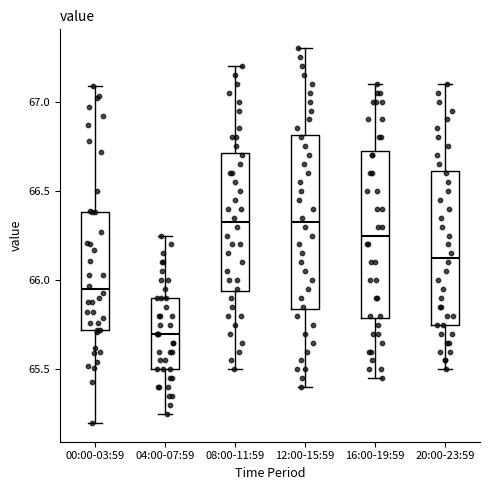

Reading left to right, read every box against the y-axis: the position of its median line, the range the box covers, and the ends of its whiskers. The values are not printed on the chart, so give them approximately, as read against the axis.

00:00-03:59: median 65.95, box 65.70 to 66.40, whiskers 65.20 to 67.10
04:00-07:59: median 65.70, box 65.50 to 65.90, whiskers 65.25 to 66.25
08:00-11:59: median 66.35, box 65.95 to 66.70, whiskers 65.50 to 67.20
12:00-15:59: median 66.35, box 65.85 to 66.80, whiskers 65.40 to 67.30
16:00-19:59: median 66.25, box 65.80 to 66.75, whiskers 65.45 to 67.10
20:00-23:59: median 66.15, box 65.75 to 66.60, whiskers 65.50 to 67.10